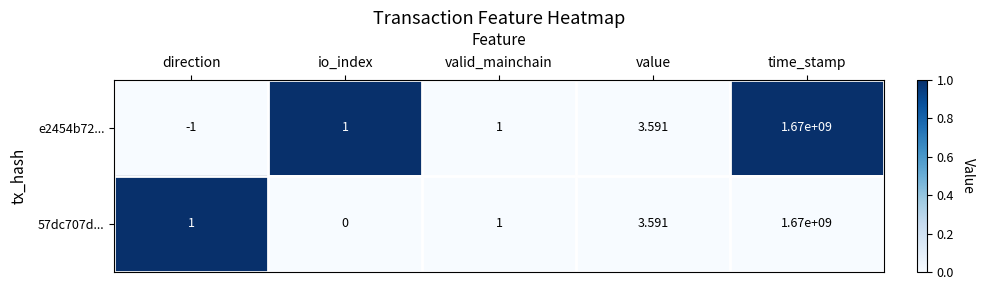

At which category is the sum across all series the highest?

time_stamp